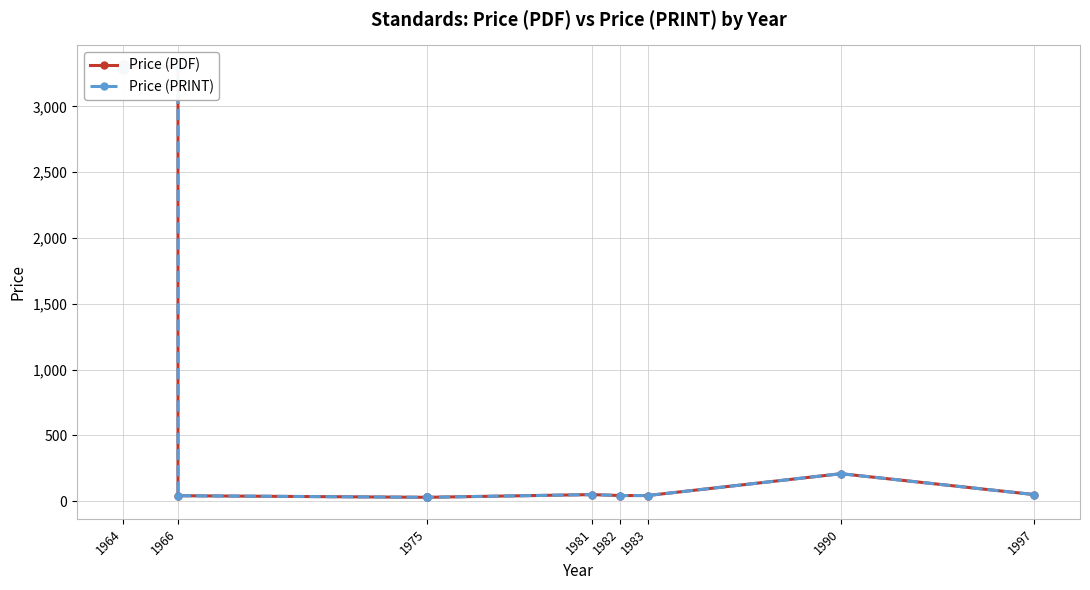

Which series has the largest total across all categories?

Price (PDF)